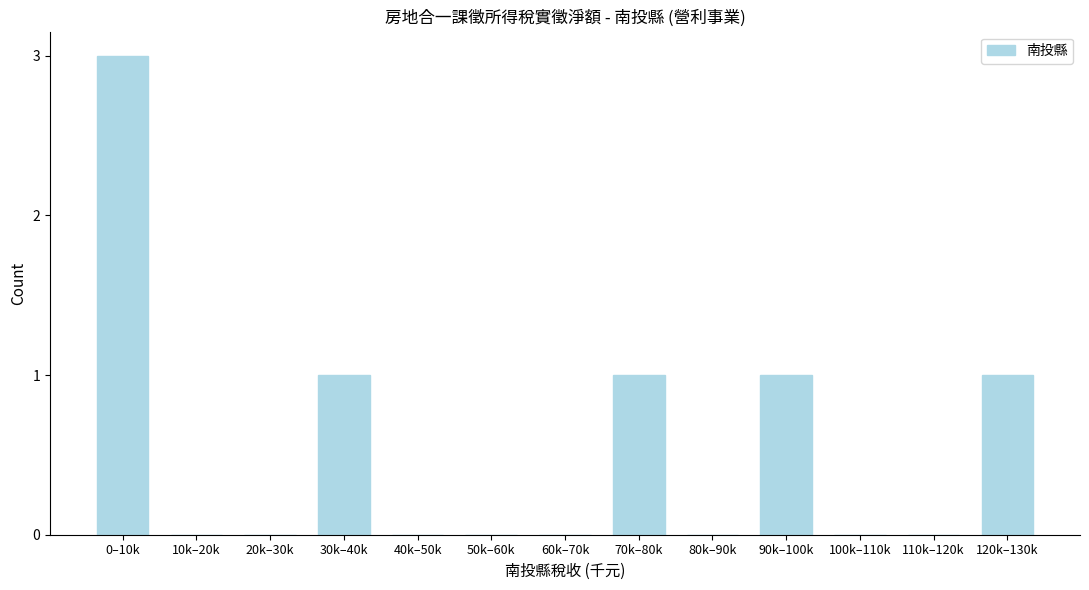

Reading left to right, list all the values displayed in this chart.

0–10k=3	10k–20k=0	20k–30k=0	30k–40k=1	40k–50k=0	50k–60k=0	60k–70k=0	70k–80k=1	80k–90k=0	90k–100k=1	100k–110k=0	110k–120k=0	120k–130k=1